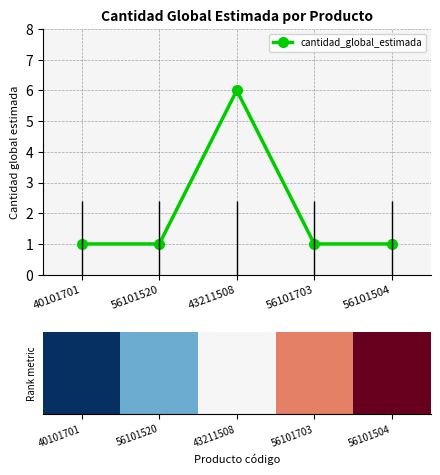

Is it true that cantidad_global_estimada equals 6 at 43211508?

True